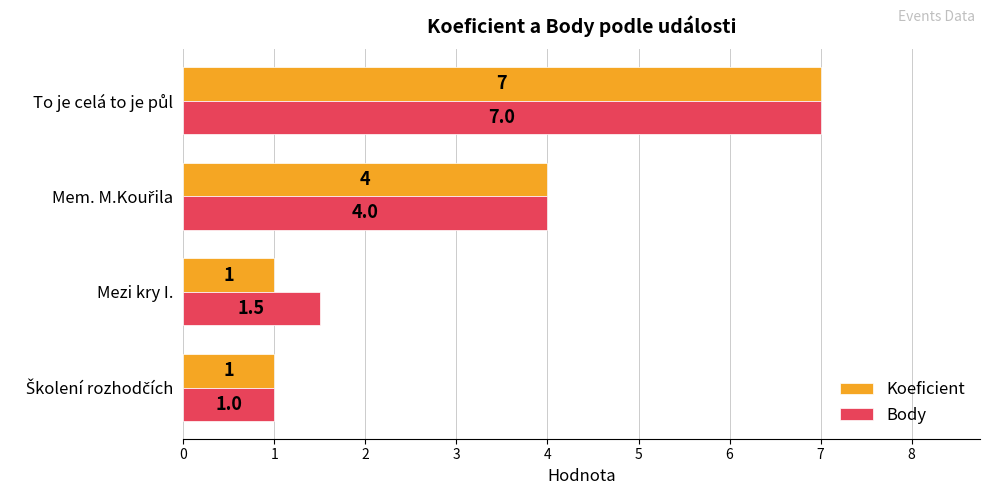

How many Koeficient values are between 1 and 7?

4